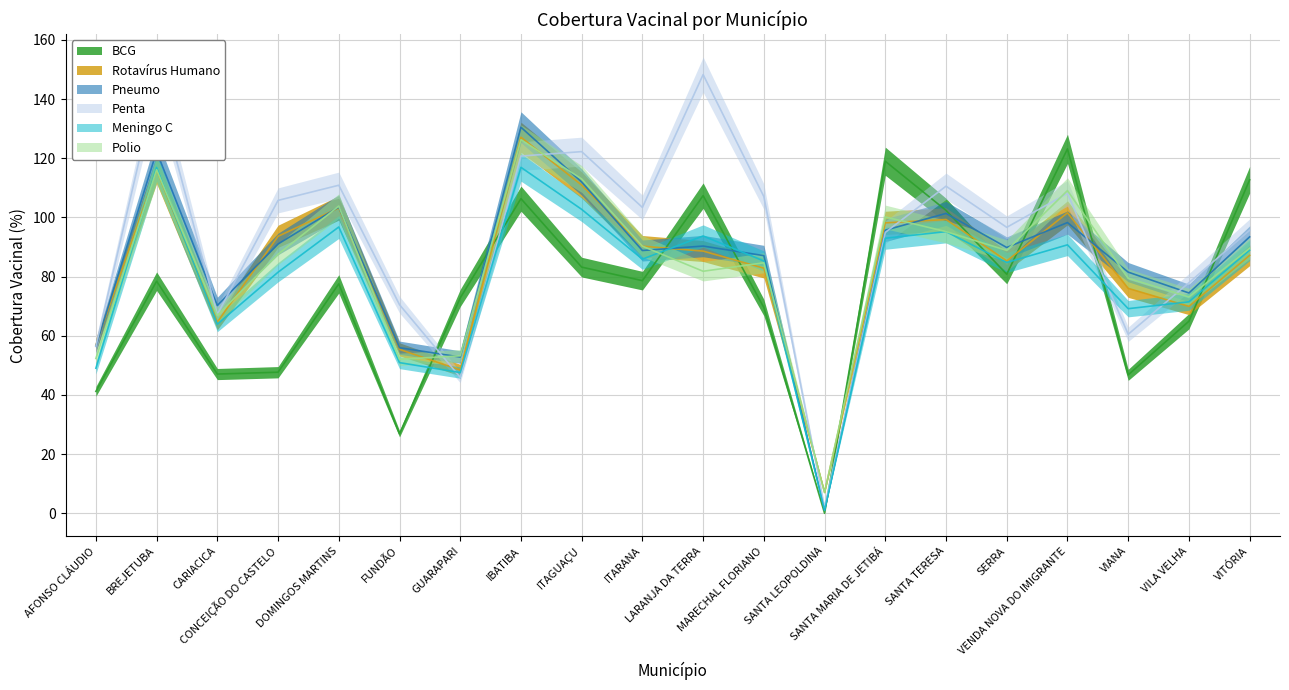

What is the label of the 19th point from the left?

VILA VELHA